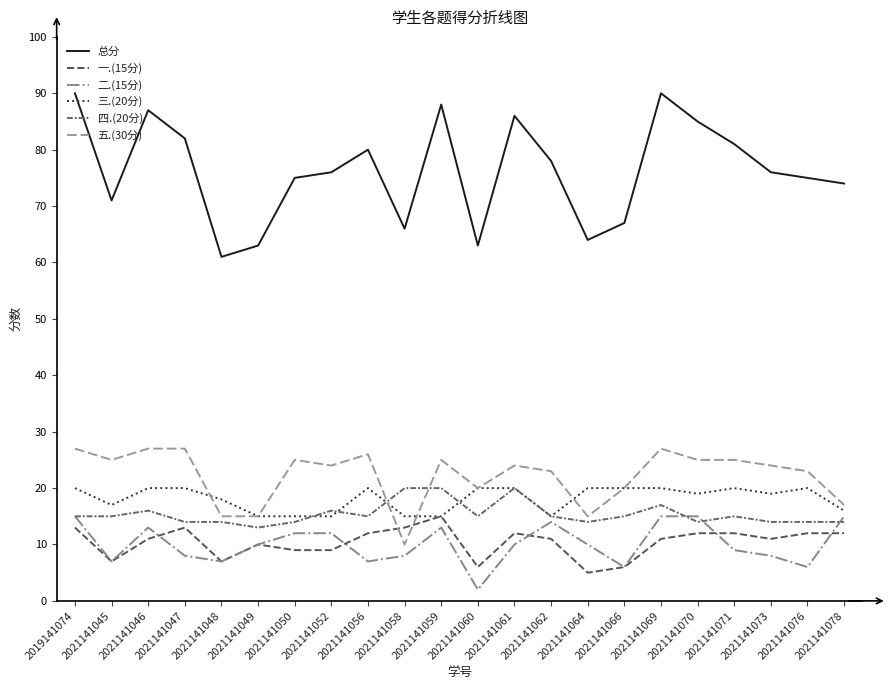

What value does the 二.(15分) series have at 2021141070?

15